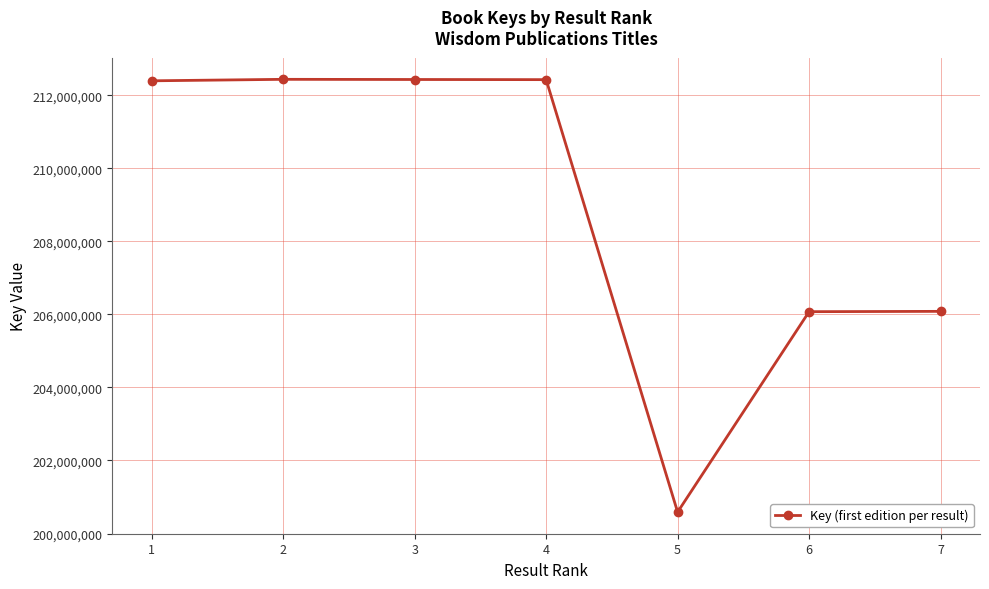

Is this an area chart (filled region under the line)?

No